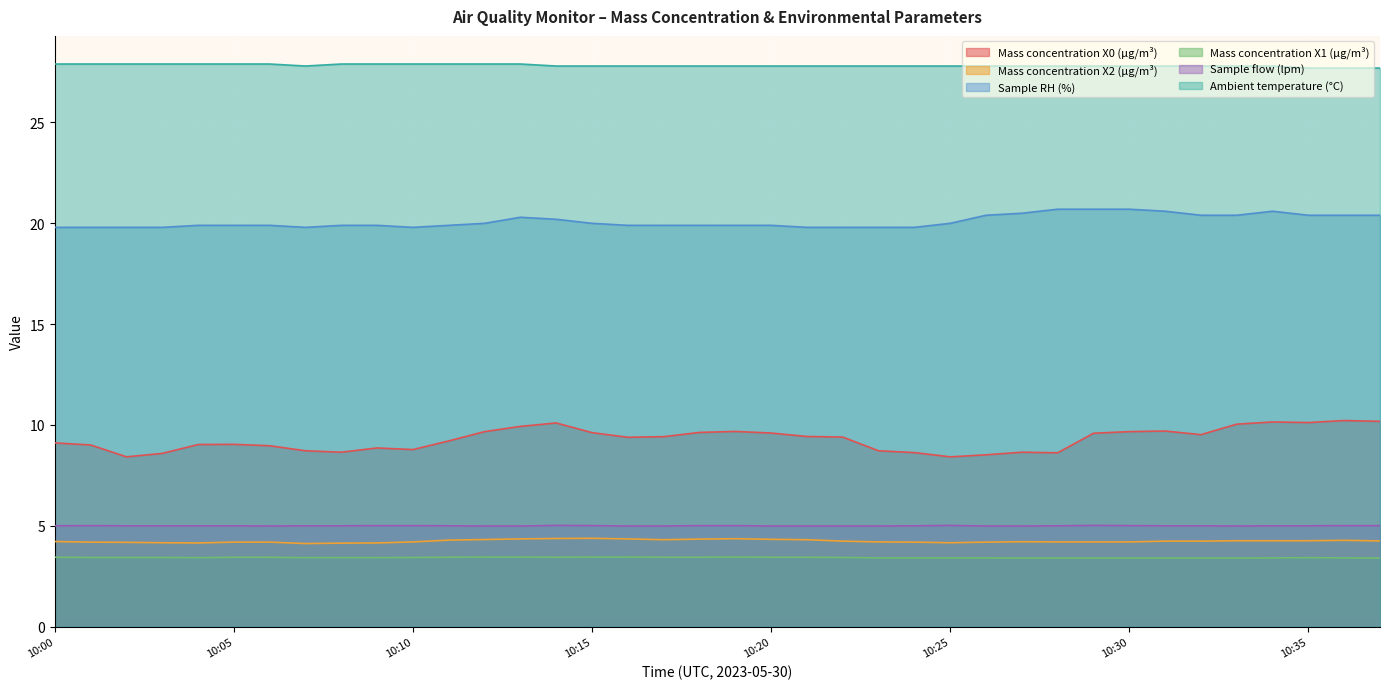

Reading left to right, list all the values displayed in this chart.

Mass concentration X0 (μg/m³): 10:00=9.1	10:01=9.0	10:02=8.4	10:03=8.6	10:04=9.0	10:05=9.0	10:06=9.0	10:07=8.7	10:08=8.7	10:09=8.9	10:10=8.8	10:11=9.2	10:12=9.7	10:13=9.9	10:14=10.1	10:15=9.6	10:16=9.4	10:17=9.4	10:18=9.6	10:19=9.7	10:20=9.6	10:21=9.4	10:22=9.4	10:23=8.7	10:24=8.6	10:25=8.4	10:26=8.5	10:27=8.7	10:28=8.6	10:29=9.6	10:30=9.7	10:31=9.7	10:32=9.5	10:33=10.0	10:34=10.2	10:35=10.1	10:36=10.2	10:37=10.2
Mass concentration X2 (μg/m³): 10:00=4.2	10:01=4.2	10:02=4.2	10:03=4.2	10:04=4.2	10:05=4.2	10:06=4.2	10:07=4.1	10:08=4.1	10:09=4.2	10:10=4.2	10:11=4.3	10:12=4.3	10:13=4.3	10:14=4.4	10:15=4.4	10:16=4.3	10:17=4.3	10:18=4.3	10:19=4.4	10:20=4.3	10:21=4.3	10:22=4.2	10:23=4.2	10:24=4.2	10:25=4.2	10:26=4.2	10:27=4.2	10:28=4.2	10:29=4.2	10:30=4.2	10:31=4.2	10:32=4.2	10:33=4.3	10:34=4.3	10:35=4.3	10:36=4.3	10:37=4.2
Sample RH (%): 10:00=19.8	10:01=19.8	10:02=19.8	10:03=19.8	10:04=19.9	10:05=19.9	10:06=19.9	10:07=19.8	10:08=19.9	10:09=19.9	10:10=19.8	10:11=19.9	10:12=20.0	10:13=20.3	10:14=20.2	10:15=20.0	10:16=19.9	10:17=19.9	10:18=19.9	10:19=19.9	10:20=19.9	10:21=19.8	10:22=19.8	10:23=19.8	10:24=19.8	10:25=20.0	10:26=20.4	10:27=20.5	10:28=20.7	10:29=20.7	10:30=20.7	10:31=20.6	10:32=20.4	10:33=20.4	10:34=20.6	10:35=20.4	10:36=20.4	10:37=20.4
Mass concentration X1 (μg/m³): 10:00=3.4	10:01=3.4	10:02=3.4	10:03=3.4	10:04=3.4	10:05=3.4	10:06=3.4	10:07=3.4	10:08=3.4	10:09=3.4	10:10=3.4	10:11=3.4	10:12=3.5	10:13=3.5	10:14=3.4	10:15=3.5	10:16=3.5	10:17=3.4	10:18=3.4	10:19=3.5	10:20=3.4	10:21=3.4	10:22=3.4	10:23=3.4	10:24=3.4	10:25=3.4	10:26=3.4	10:27=3.4	10:28=3.4	10:29=3.4	10:30=3.4	10:31=3.4	10:32=3.4	10:33=3.4	10:34=3.4	10:35=3.4	10:36=3.4	10:37=3.4
Sample flow (lpm): 10:00=5.0	10:01=5.0	10:02=5.0	10:03=5.0	10:04=5.0	10:05=5.0	10:06=5.0	10:07=5.0	10:08=5.0	10:09=5.0	10:10=5.0	10:11=5.0	10:12=5.0	10:13=5.0	10:14=5.0	10:15=5.0	10:16=5.0	10:17=5.0	10:18=5.0	10:19=5.0	10:20=5.0	10:21=5.0	10:22=5.0	10:23=5.0	10:24=5.0	10:25=5.0	10:26=5.0	10:27=5.0	10:28=5.0	10:29=5.0	10:30=5.0	10:31=5.0	10:32=5.0	10:33=5.0	10:34=5.0	10:35=5.0	10:36=5.0	10:37=5.0
Ambient temperature (°C): 10:00=27.9	10:01=27.9	10:02=27.9	10:03=27.9	10:04=27.9	10:05=27.9	10:06=27.9	10:07=27.8	10:08=27.9	10:09=27.9	10:10=27.9	10:11=27.9	10:12=27.9	10:13=27.9	10:14=27.8	10:15=27.8	10:16=27.8	10:17=27.8	10:18=27.8	10:19=27.8	10:20=27.8	10:21=27.8	10:22=27.8	10:23=27.8	10:24=27.8	10:25=27.8	10:26=27.8	10:27=27.8	10:28=27.8	10:29=27.8	10:30=27.8	10:31=27.8	10:32=27.8	10:33=27.8	10:34=27.8	10:35=27.7	10:36=27.7	10:37=27.7